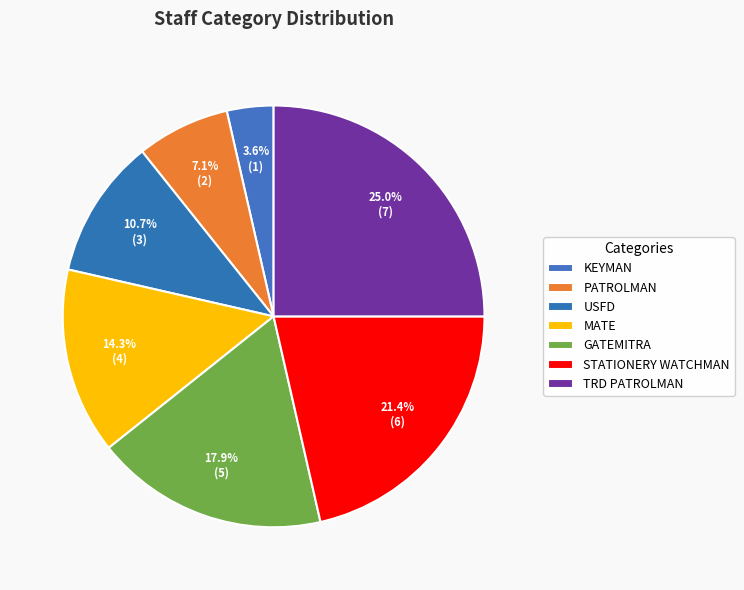

To the nearest percent, what is the combined percentage of GATEMITRA and PATROLMAN?

25%